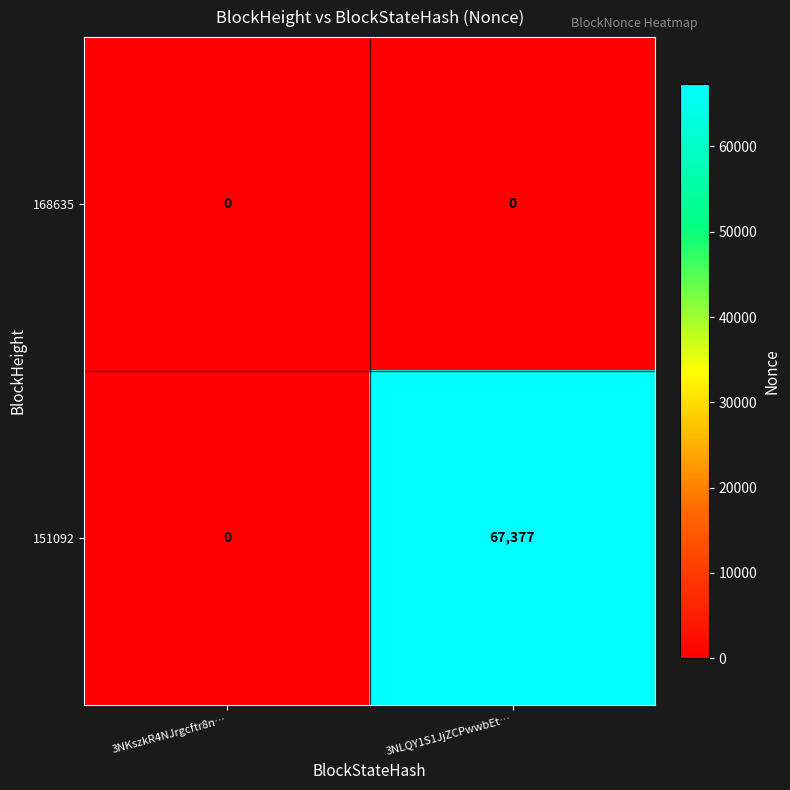

Reading right to left, transcribe all the data shown in this chart.

168635: 3NLQY1S1JjZCPwwbEt…=0	3NKszkR4NJrgcftr8n…=0
151092: 3NLQY1S1JjZCPwwbEt…=67377	3NKszkR4NJrgcftr8n…=0